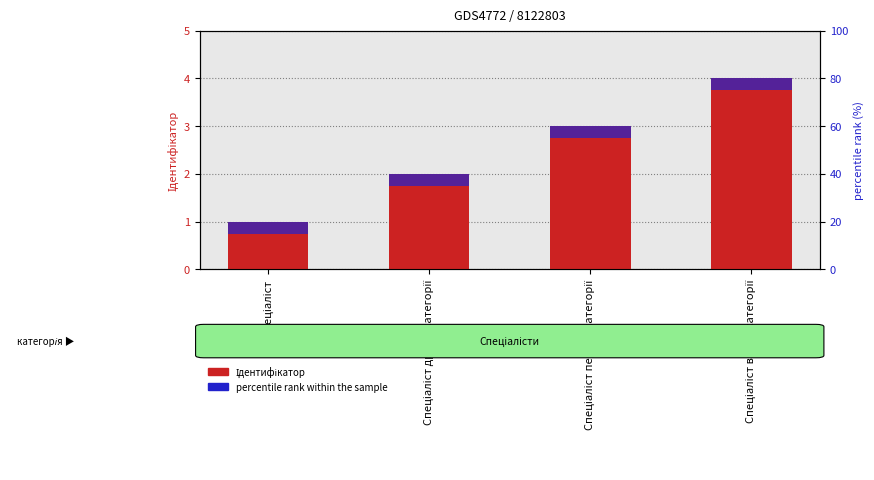

The percentile rank within the sample series shows 2 at Спеціаліст вищої категорії. True or false?

False